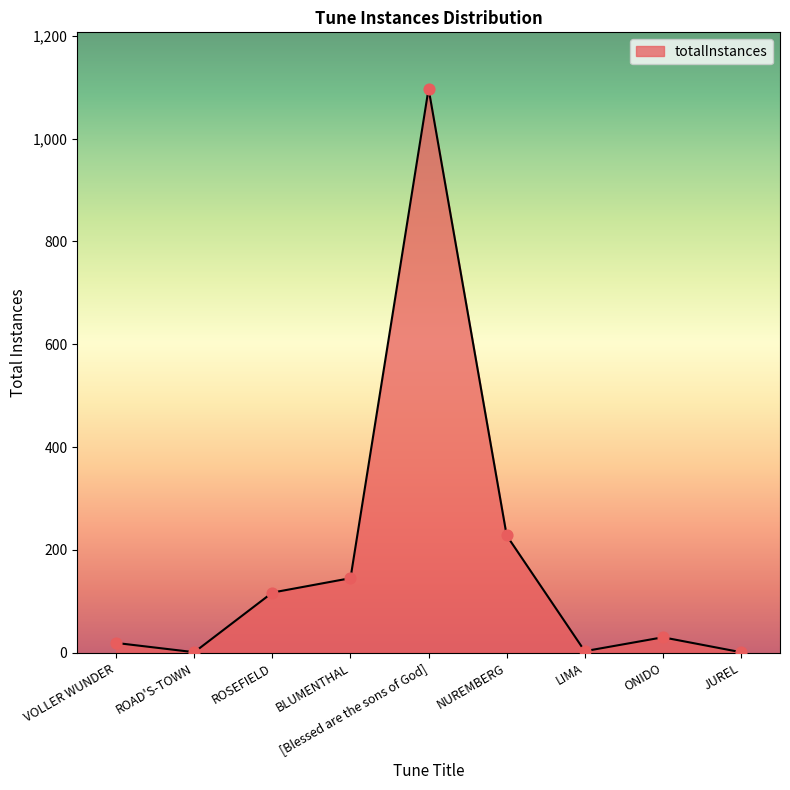

What is the ratio of the value at ONIDO to the value at VOLLER WUNDER?

1.6